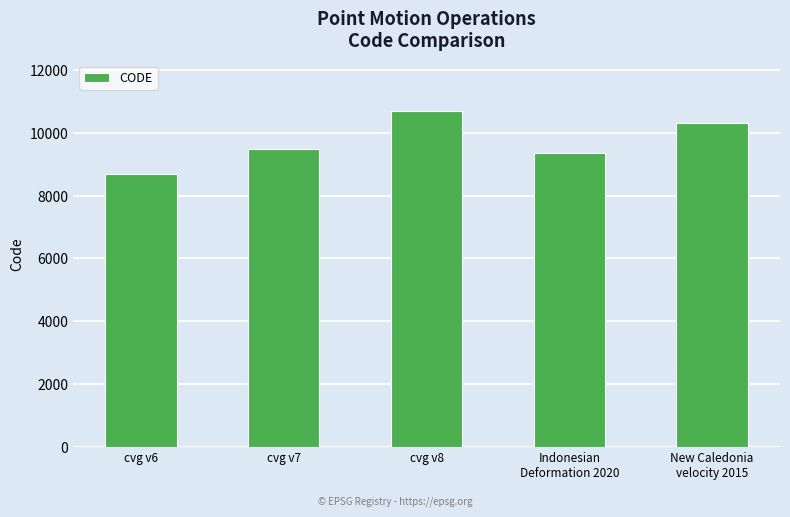

Does the chart contain stacked bars?

No